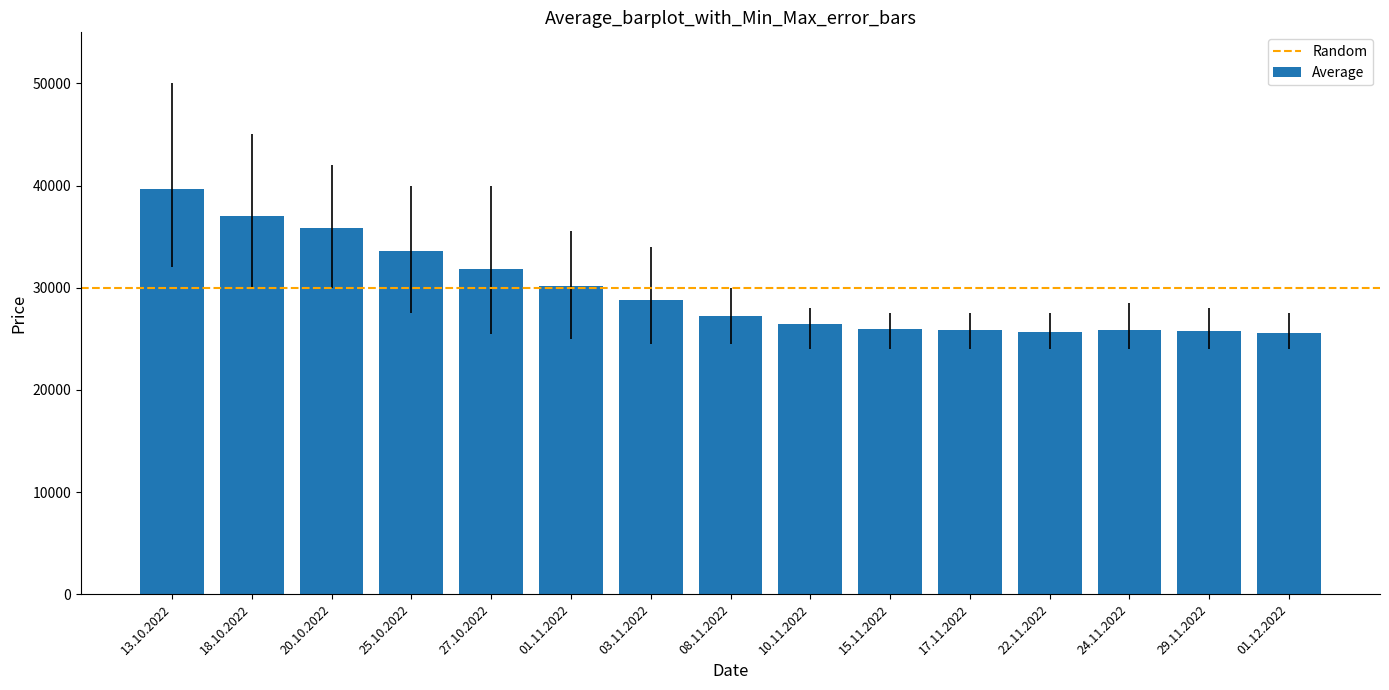

What is the label of the 2nd bar from the left?

18.10.2022